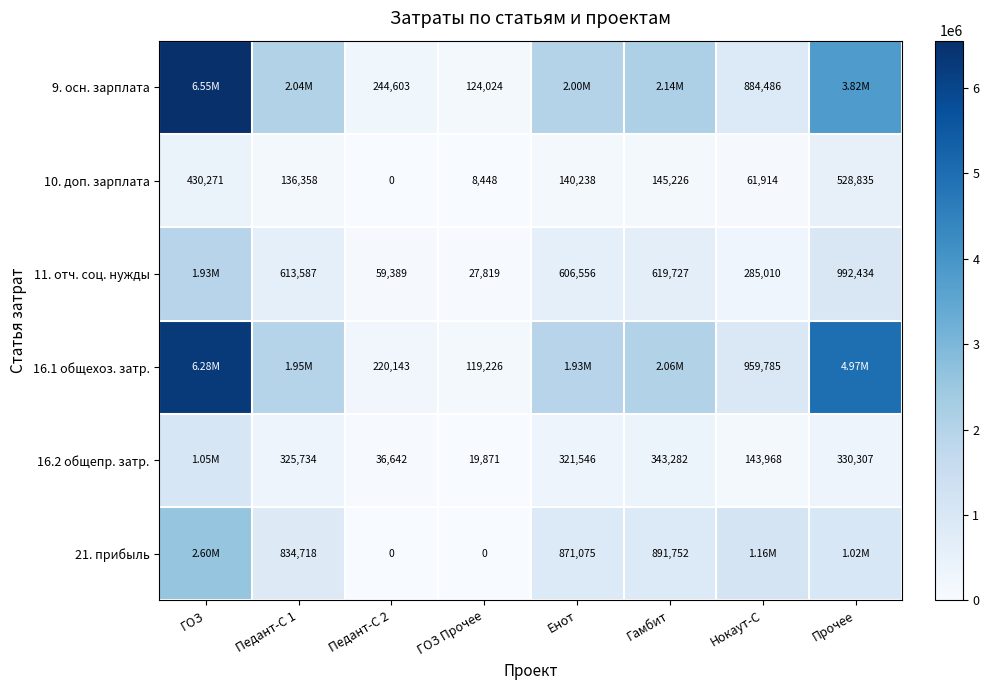

At which label does 10. доп. зарплата first exceed 140238?

ГОЗ